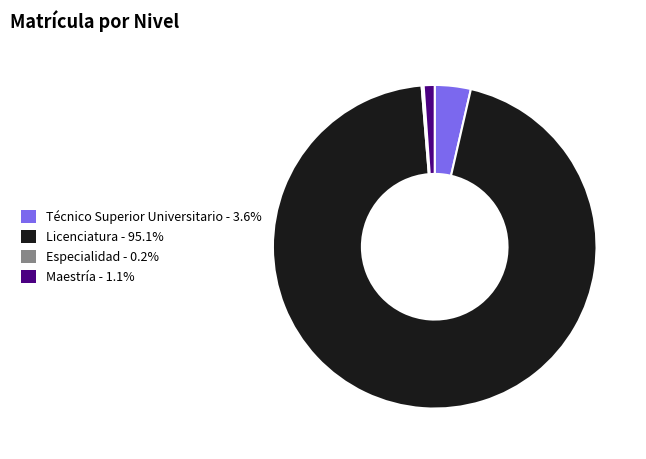

What is the largest slice in the pie chart?

Licenciatura